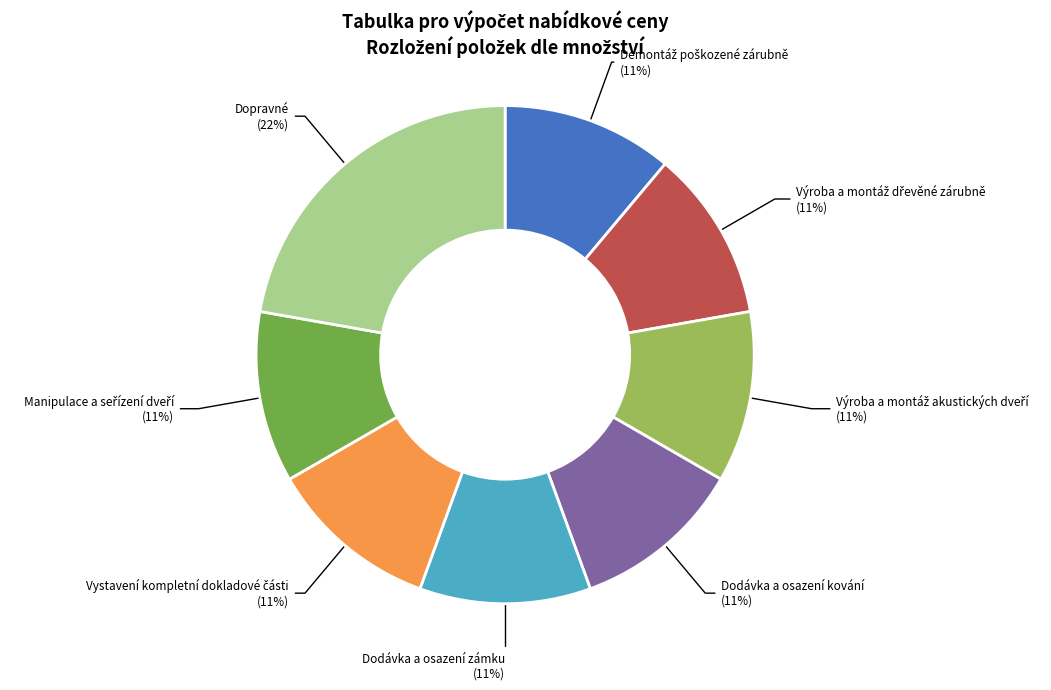

To the nearest percent, what is the difference between the largest and smallest slice percentages?

11%